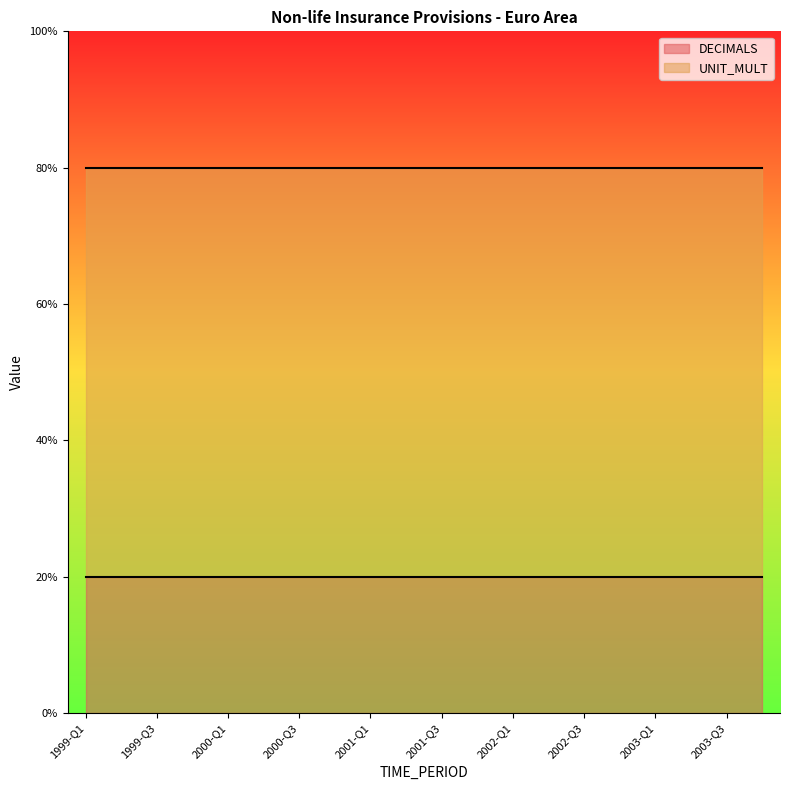

What are all the series names shown in the legend?

DECIMALS, UNIT_MULT